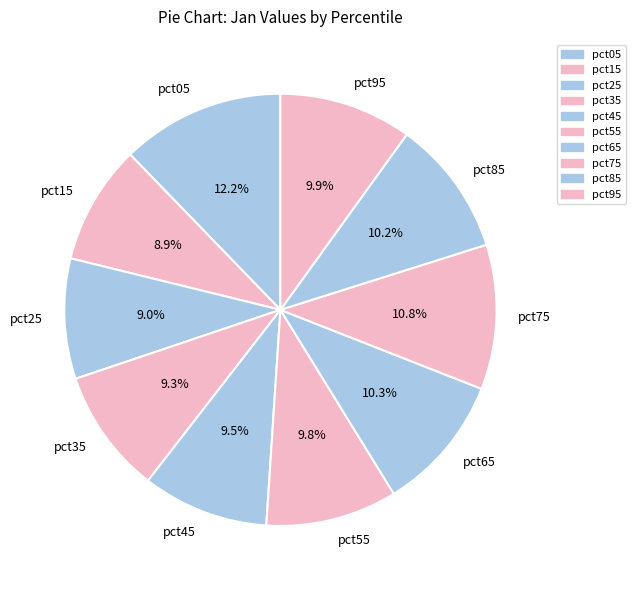

To the nearest percent, what is the average slice percentage?

10%